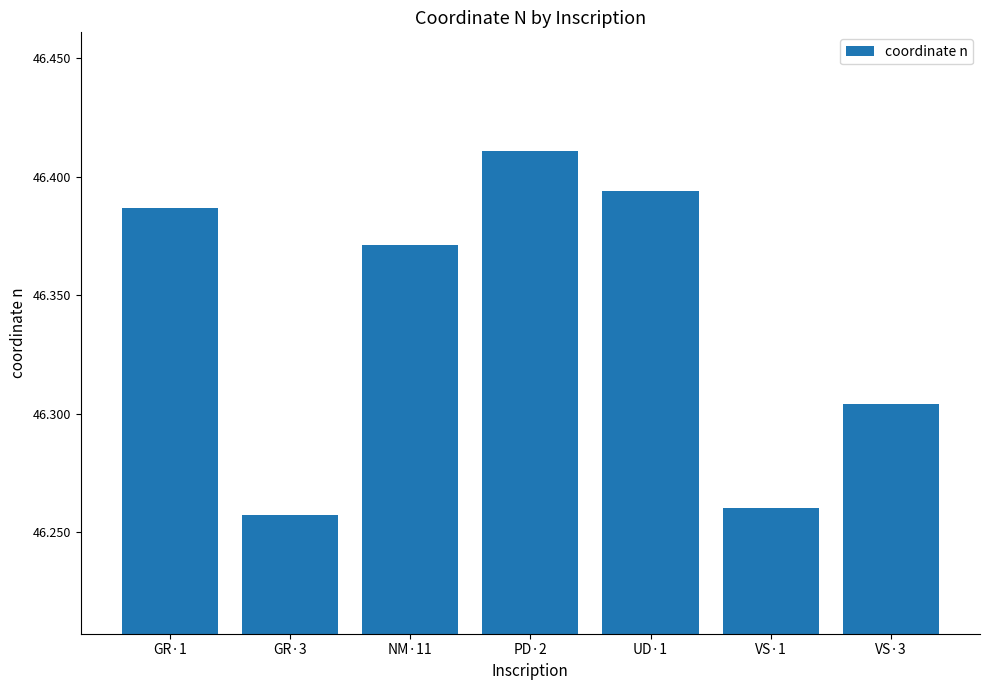

True or false: the data shows 63.9 at PD·2.

False